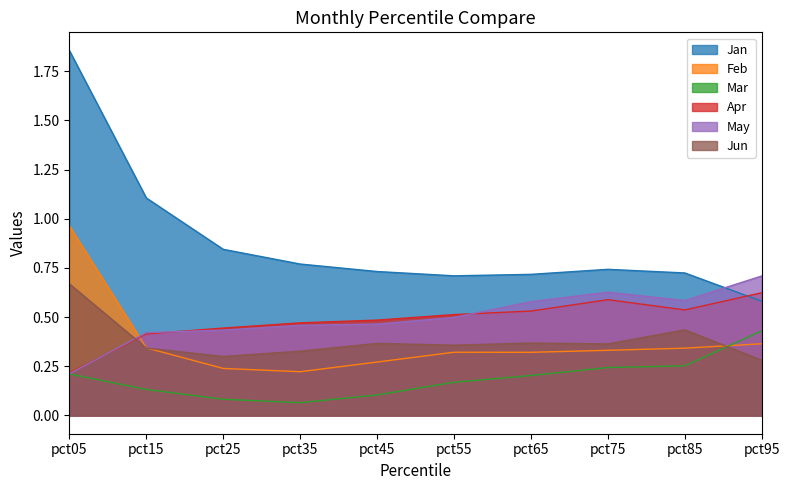

True or false: Jan has a value of 0.7 at pct45.

True